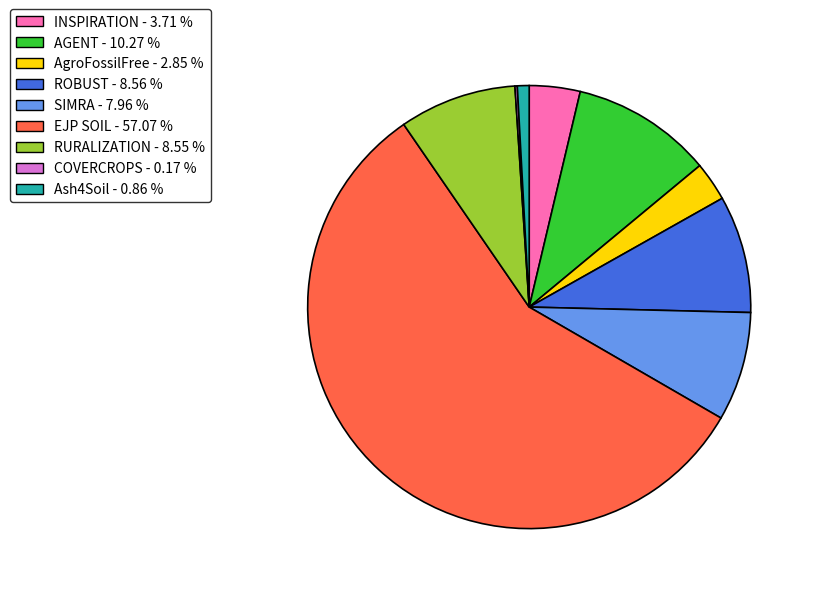

Which has a higher value, Ash4Soil or SIMRA?

SIMRA